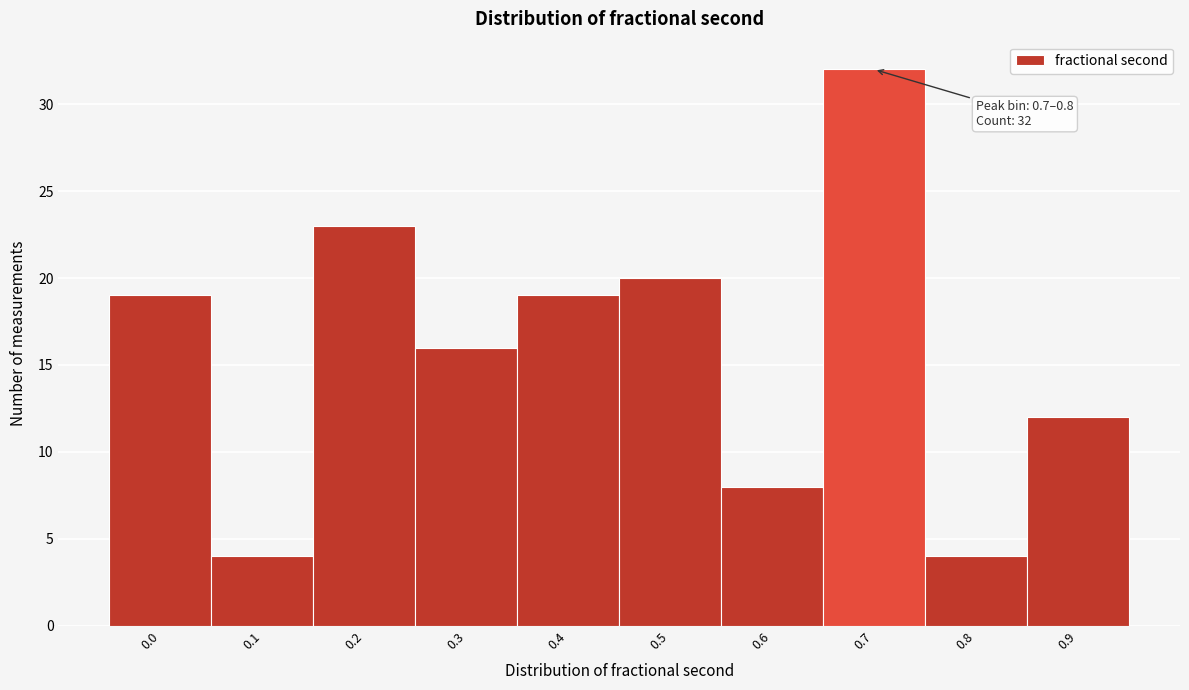

Reading left to right, what are all the values shown in this chart?

0.0=19	0.1=4	0.2=23	0.3=16	0.4=19	0.5=20	0.6=8	0.7=32	0.8=4	0.9=12